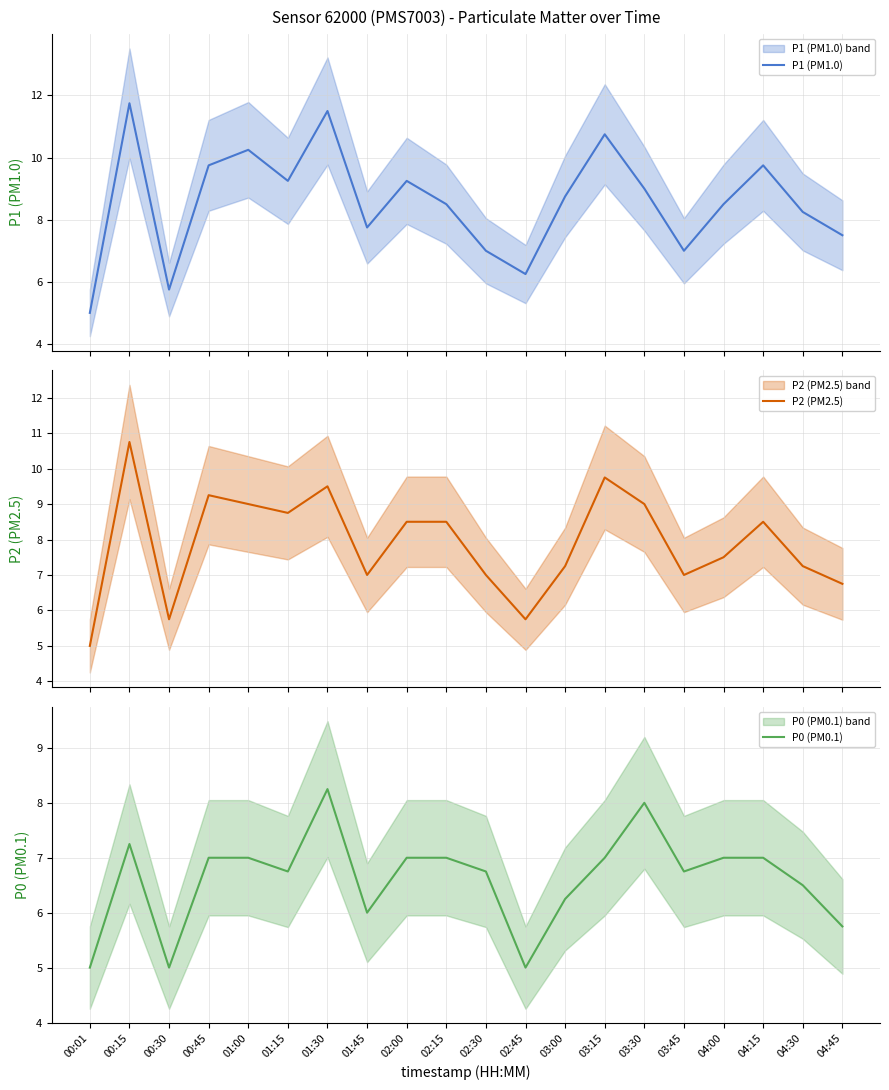

Rank the categories by P1 (PM1.0) value from highest to lowest.

00:15, 01:30, 03:15, 01:00, 00:45, 04:15, 01:15, 02:00, 03:30, 03:00, 02:15, 04:00, 04:30, 01:45, 04:45, 02:30, 03:45, 02:45, 00:30, 00:01